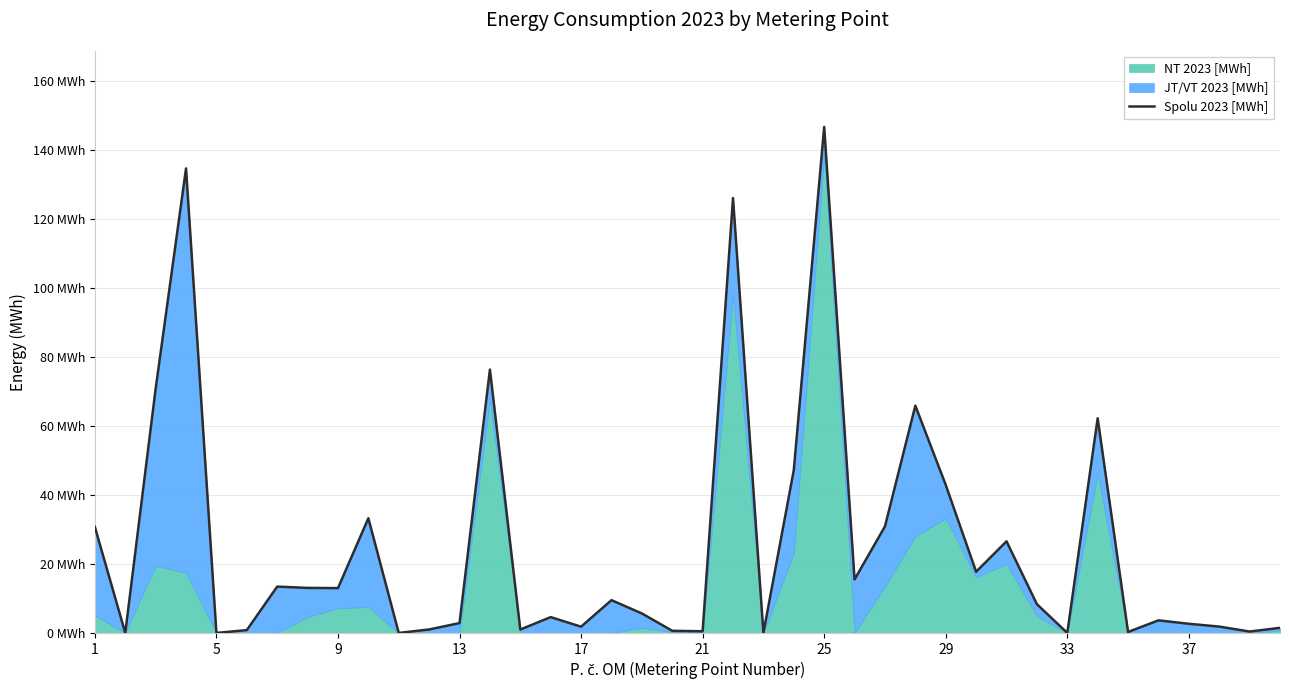

What is the change in value from 20 to 39?

+1.0